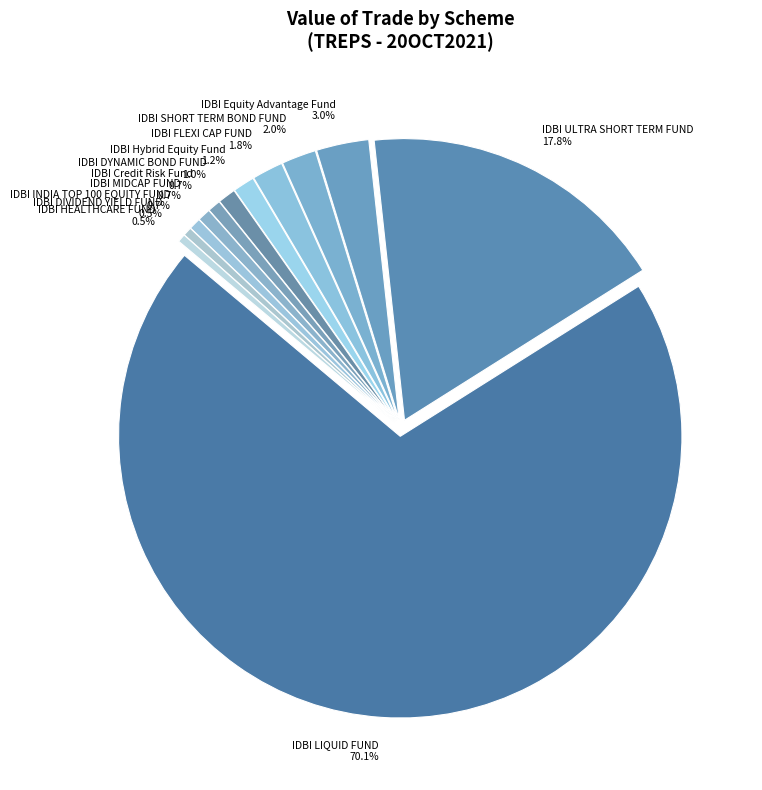

What is the change in value from IDBI ULTRA SHORT TERM FUND to IDBI HEALTHCARE FUND?

-7334.6